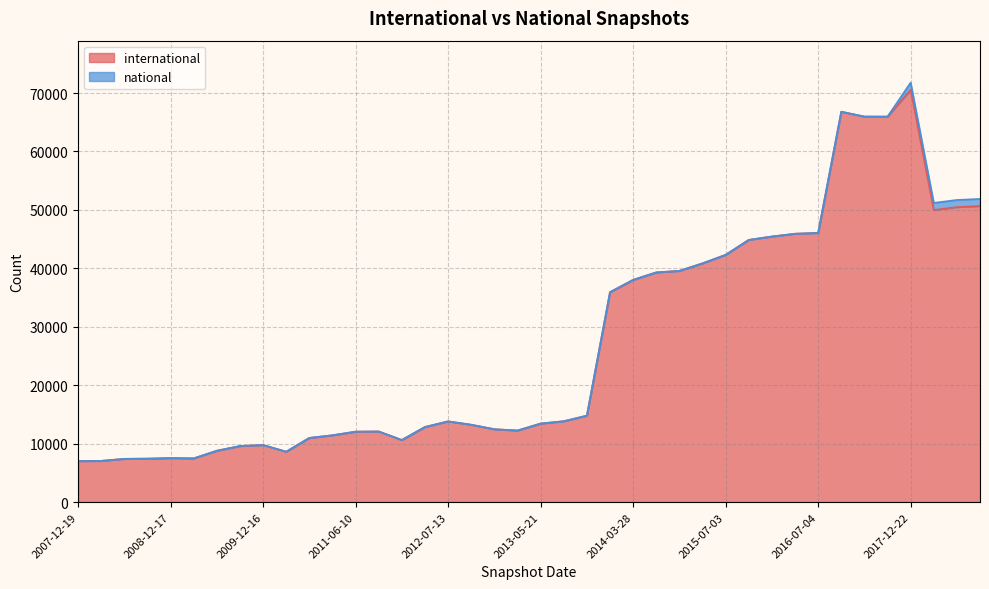

What are all the series names shown in the legend?

international, national